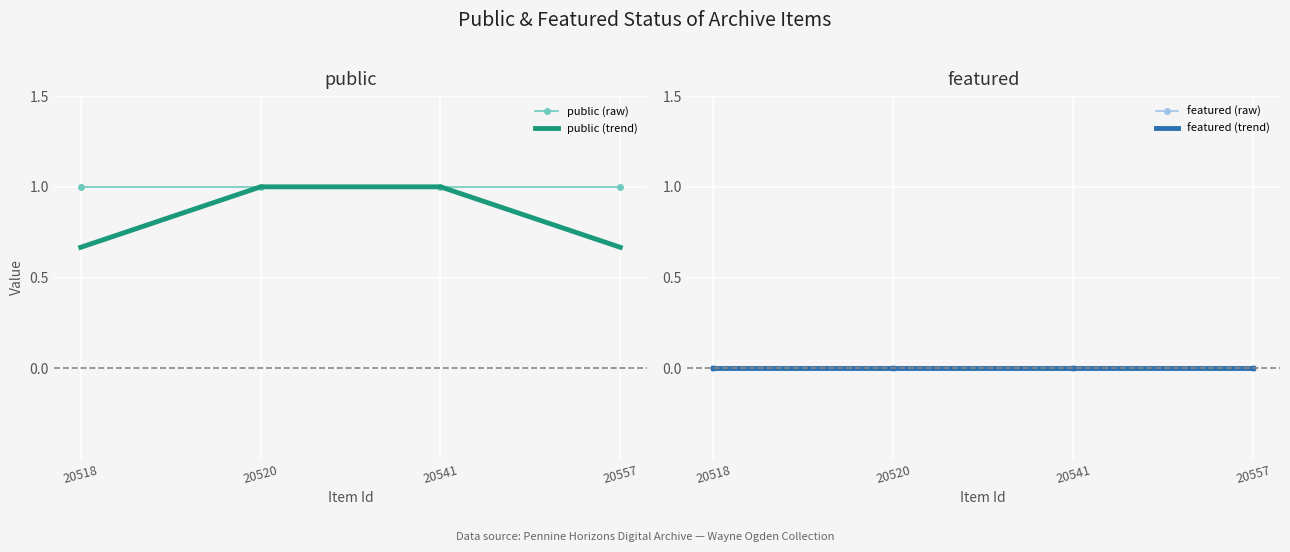

Which series has the largest total across all categories?

public (raw)